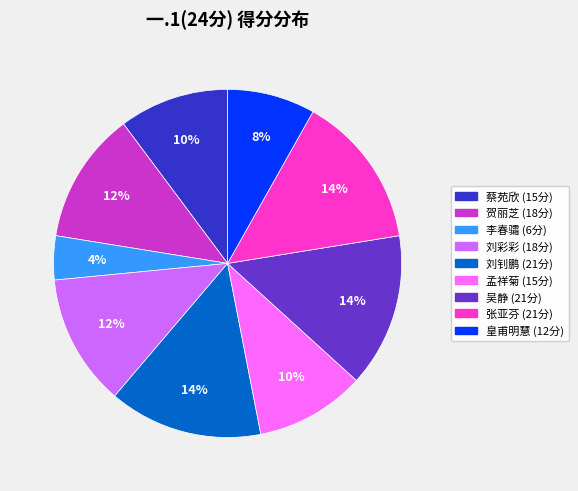

To the nearest percent, what is the average slice percentage?

11%